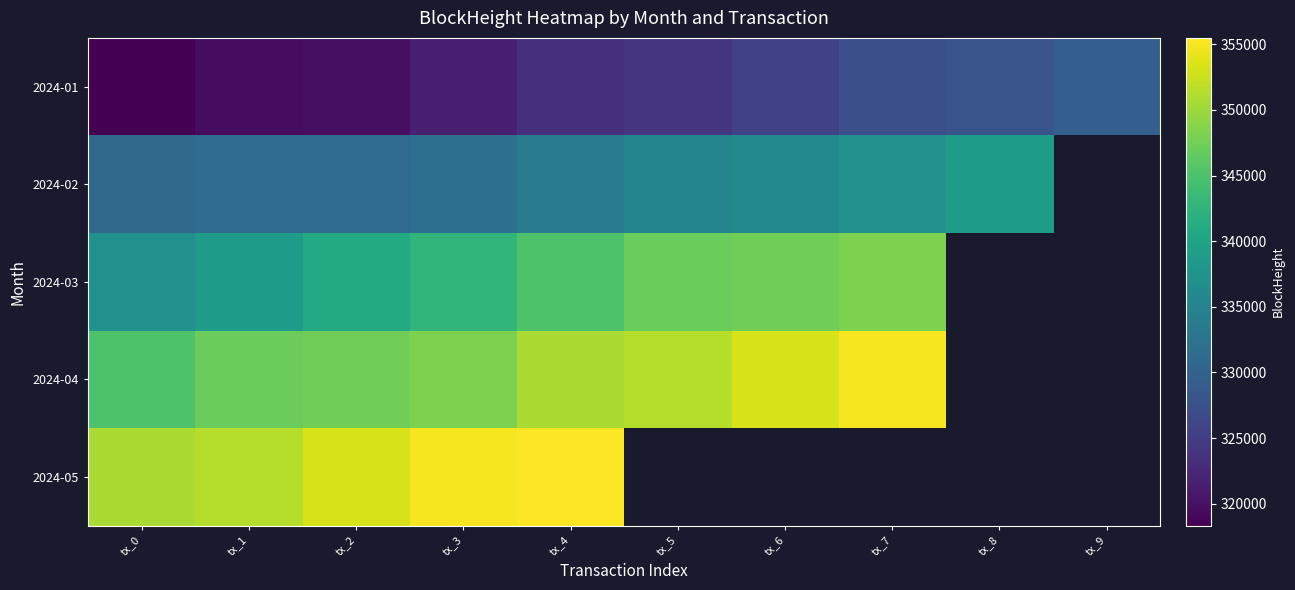

How many series are shown in this chart?

5